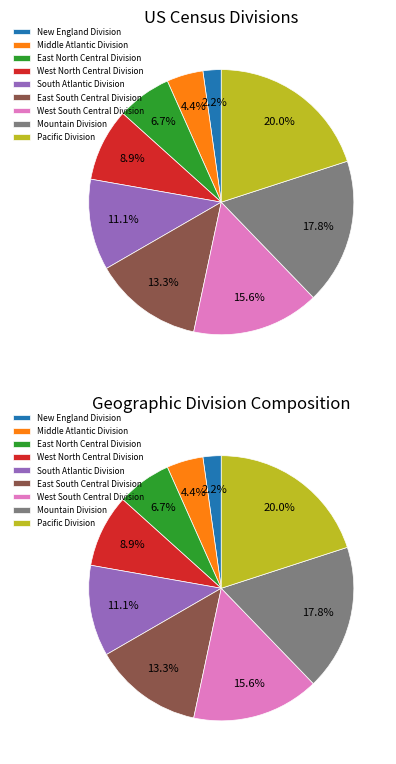

True or false: Pacific Division accounts for 9% of the total.

False